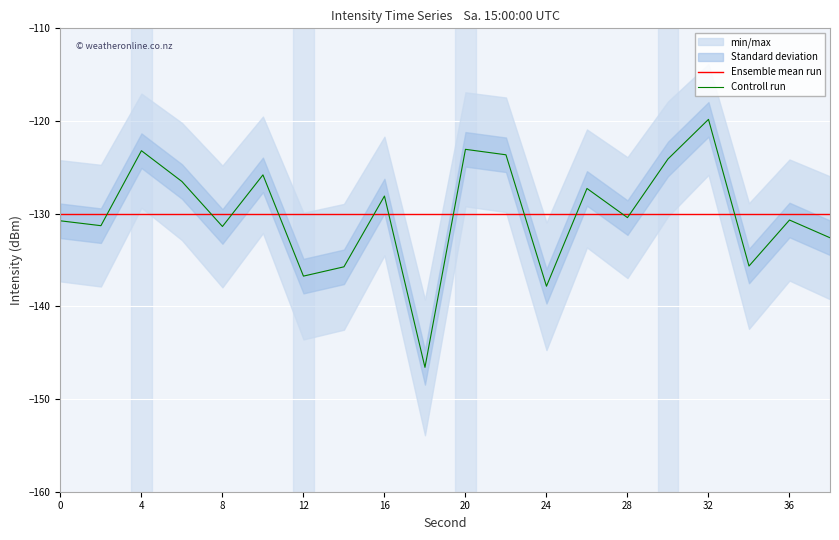

What is the lowest value of the Controll run series?

-146.6